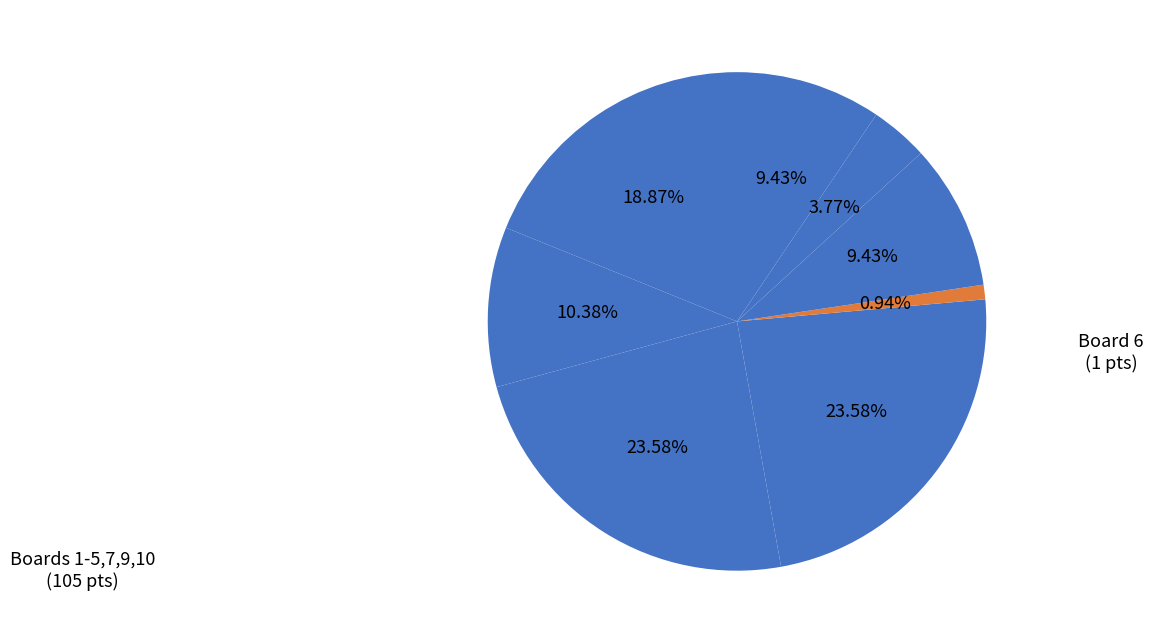

Count the number of slices in the pie.

8